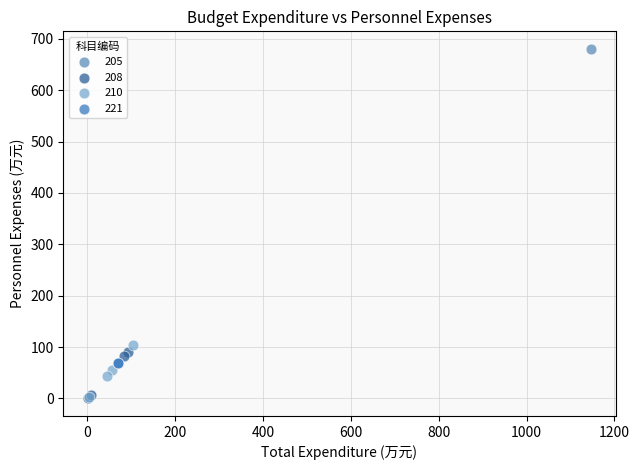

Which series contains the highest Y value?

205